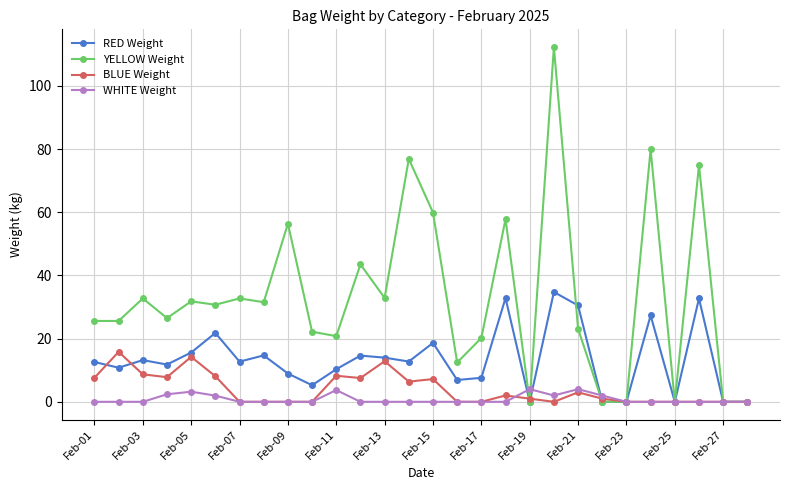

True or false: BLUE Weight has more than 2 interior local peaks.

True